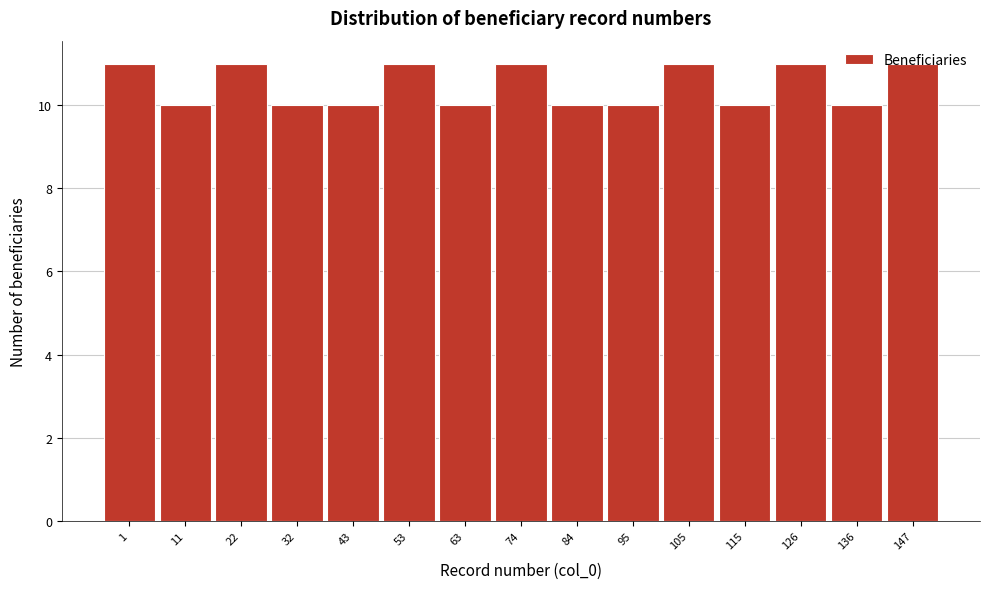

What is the approximate value at 74?

11